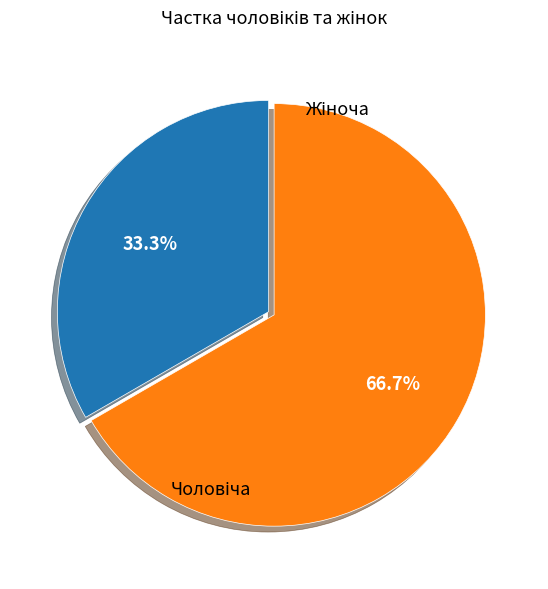

Does any single category account for the majority?

Yes